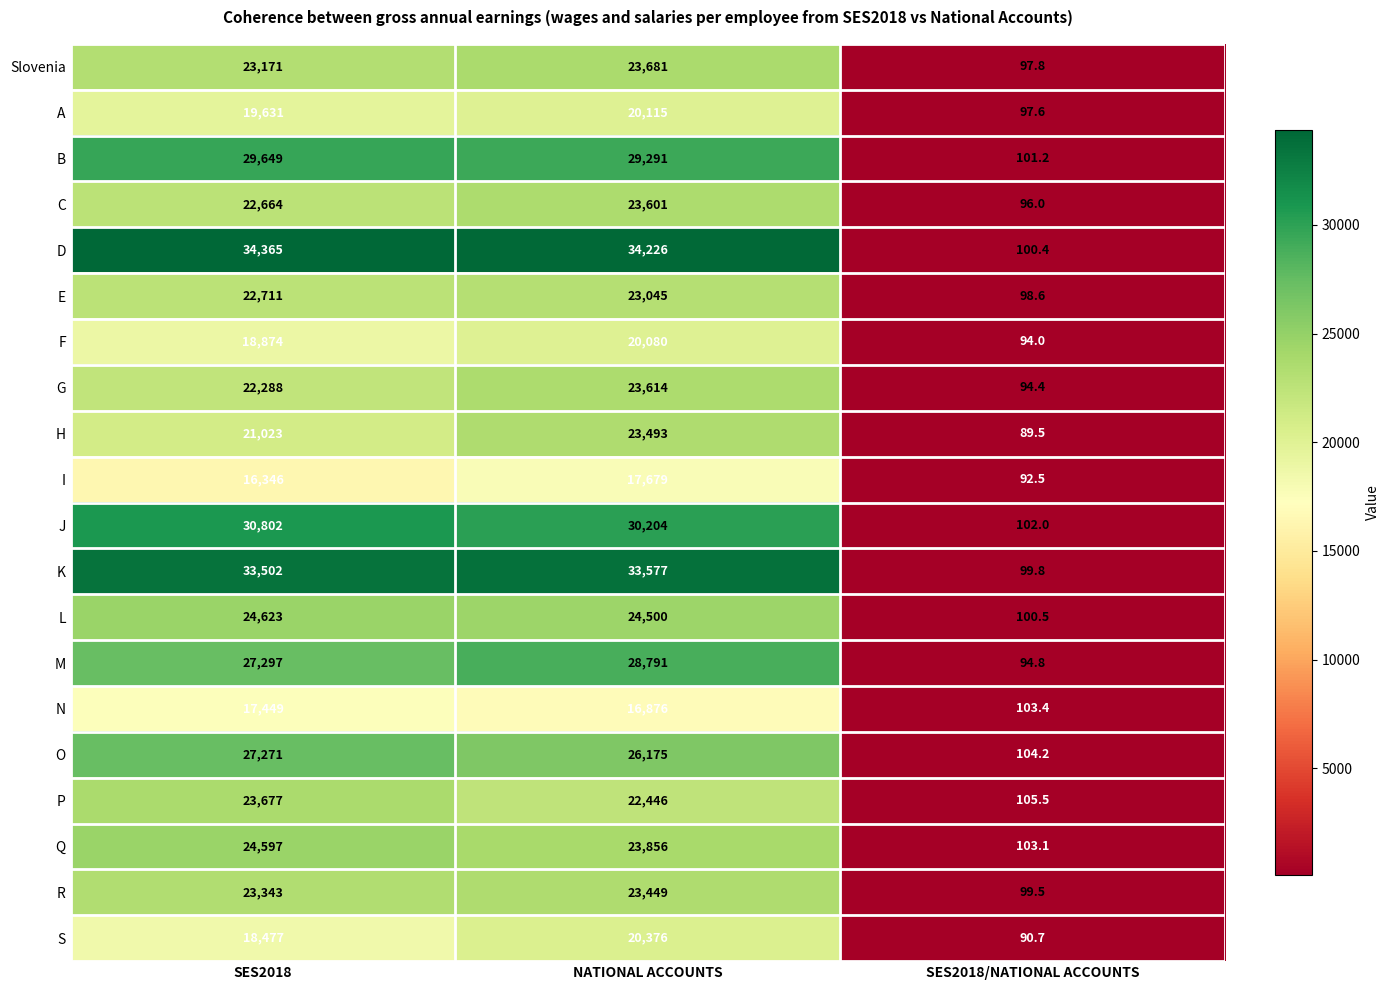

Read the J value at NATIONAL ACCOUNTS.

30204.0